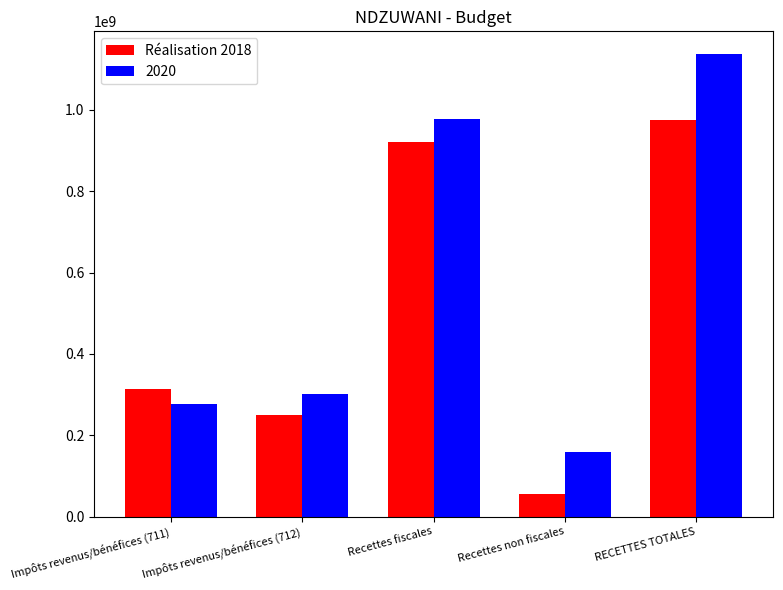

Rank the series at Impôts revenus/bénéfices (712) from lowest to highest value.

Réalisation 2018, 2020